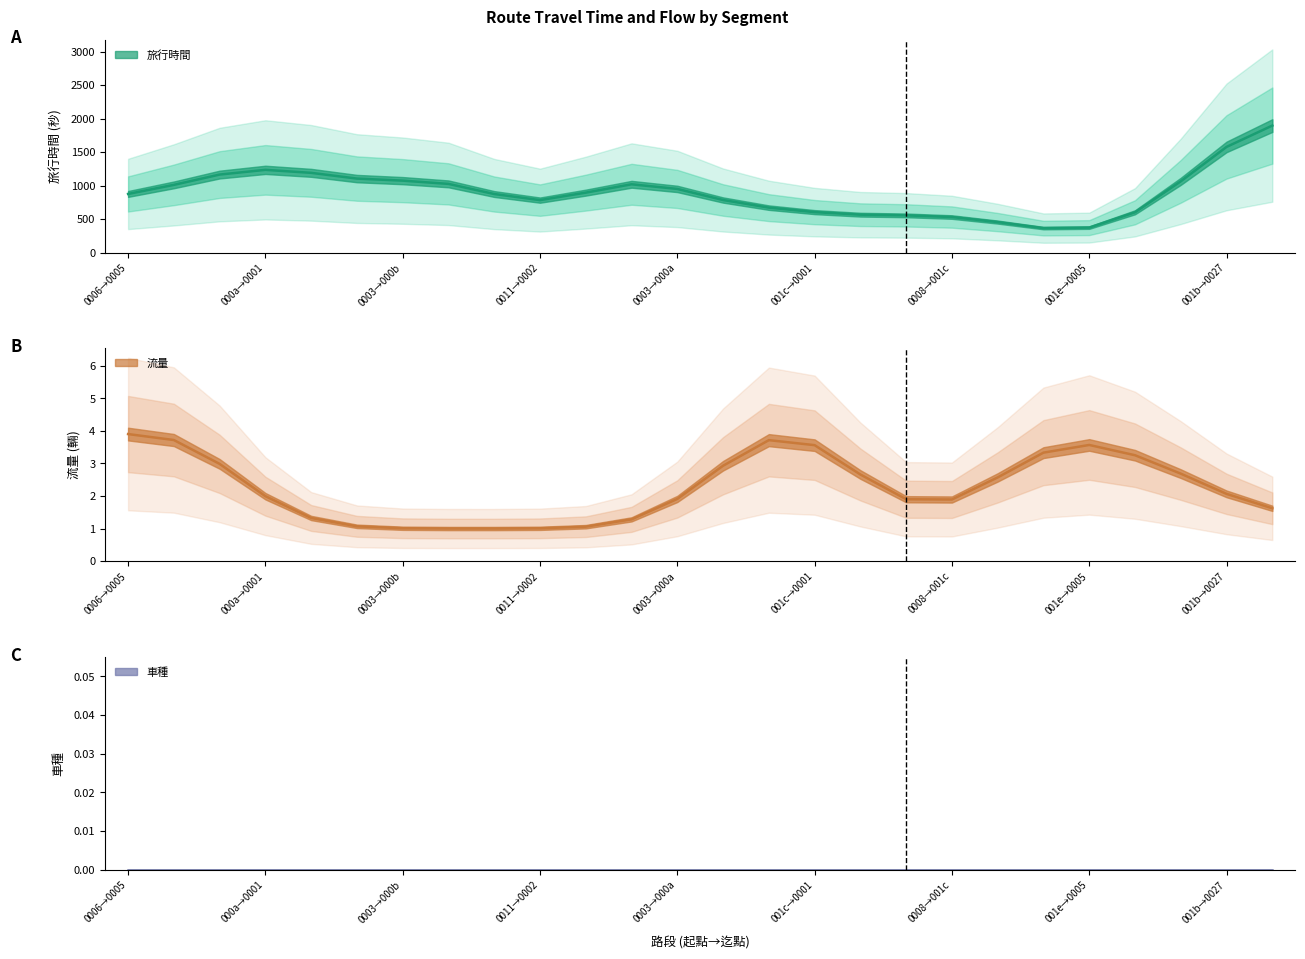

True or false: 車種 and 旅行時間 intersect in this chart.

False